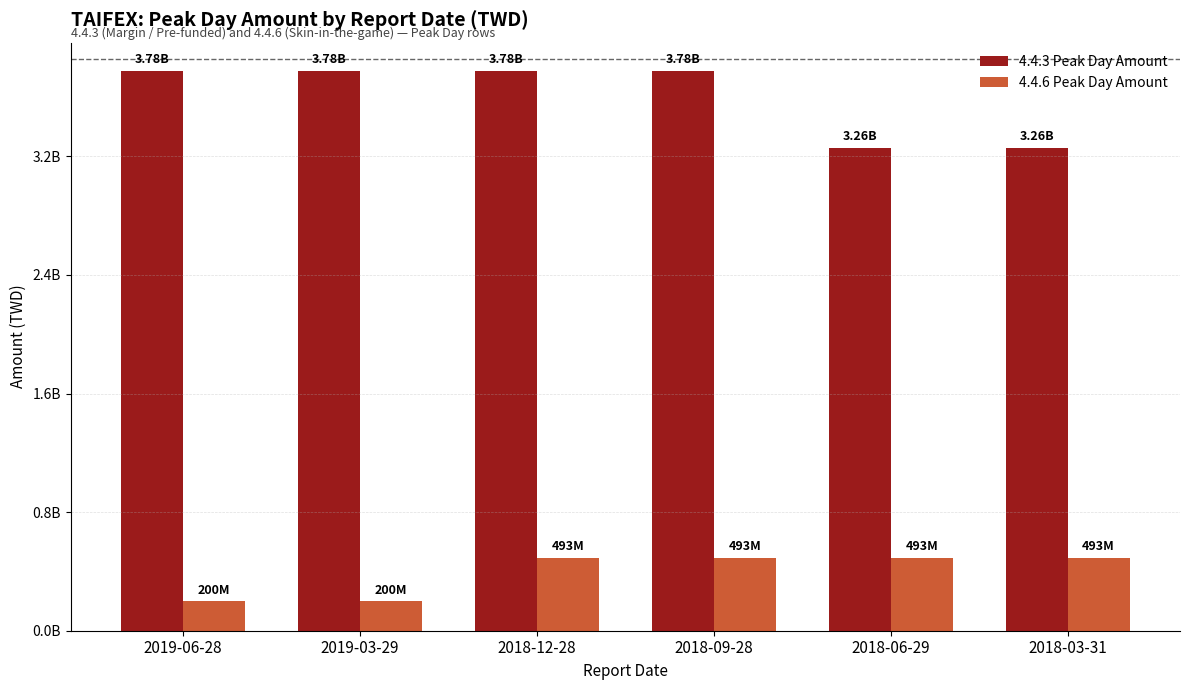

Is the value of 4.4.6 Peak Day Amount at 2018-12-28 greater than the value of 4.4.3 Peak Day Amount at 2018-03-31?

No